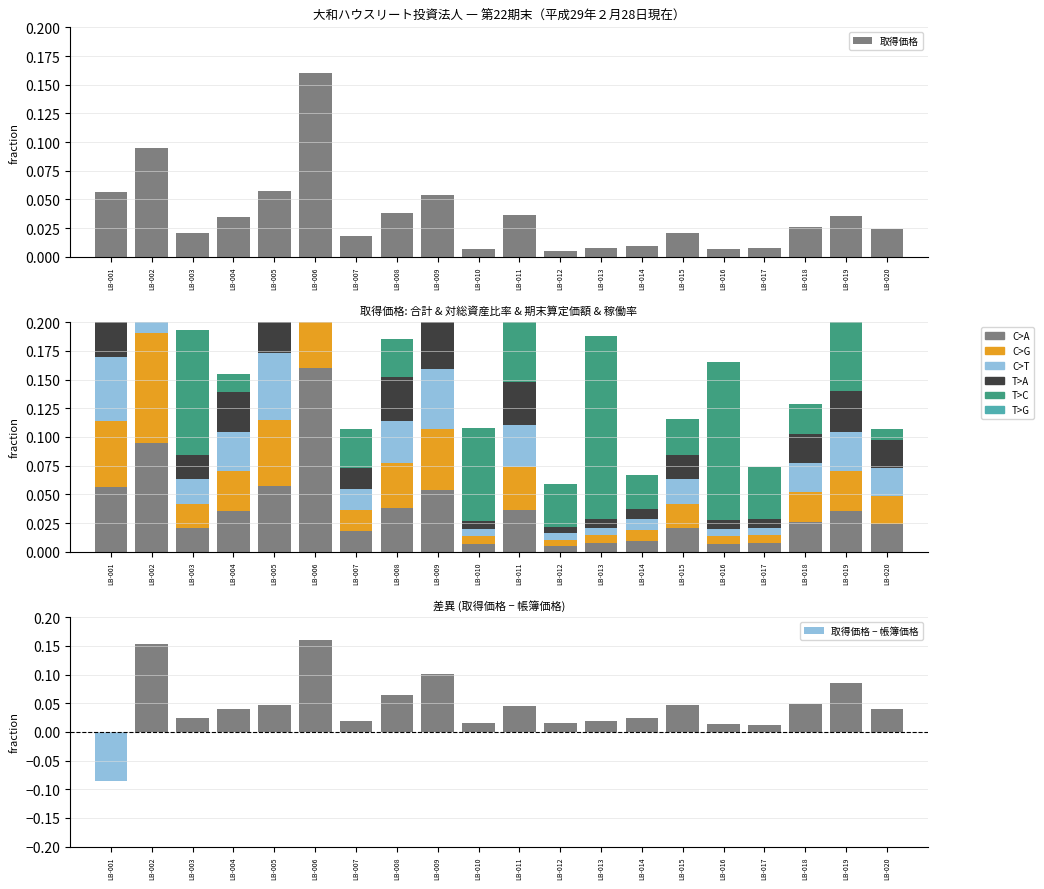

Does the chart contain any negative values?

No